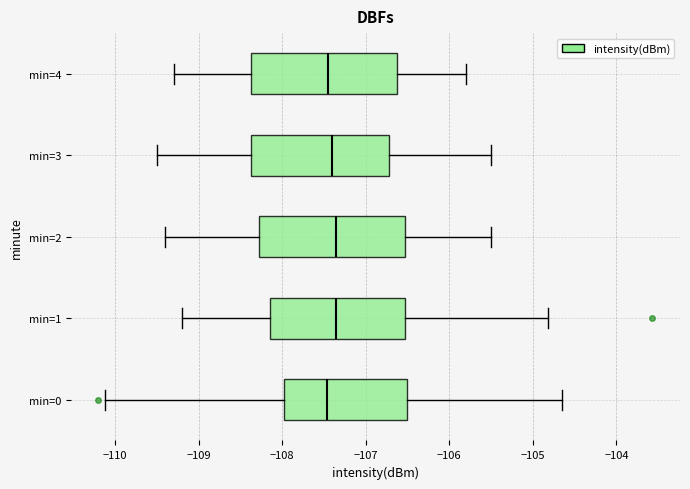

Reading bottom to top, read every box against the x-axis: the position of its median line, the range the box covers, and the ends of its whiskers. The values are not printed on the chart, so give them approximately, as read against the axis.

min=0: median -107.5, box -108.0 to -106.5, whiskers -110.1 to -104.6
min=1: median -107.3, box -108.1 to -106.5, whiskers -109.2 to -104.8
min=2: median -107.3, box -108.3 to -106.5, whiskers -109.4 to -105.5
min=3: median -107.4, box -108.4 to -106.7, whiskers -109.5 to -105.5
min=4: median -107.4, box -108.4 to -106.6, whiskers -109.3 to -105.8